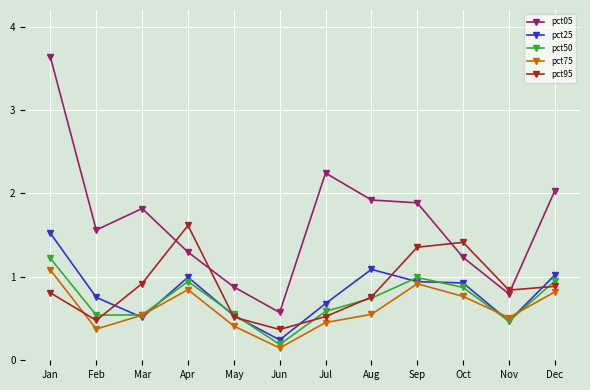

At which category is the sum across all series the highest?

Jan